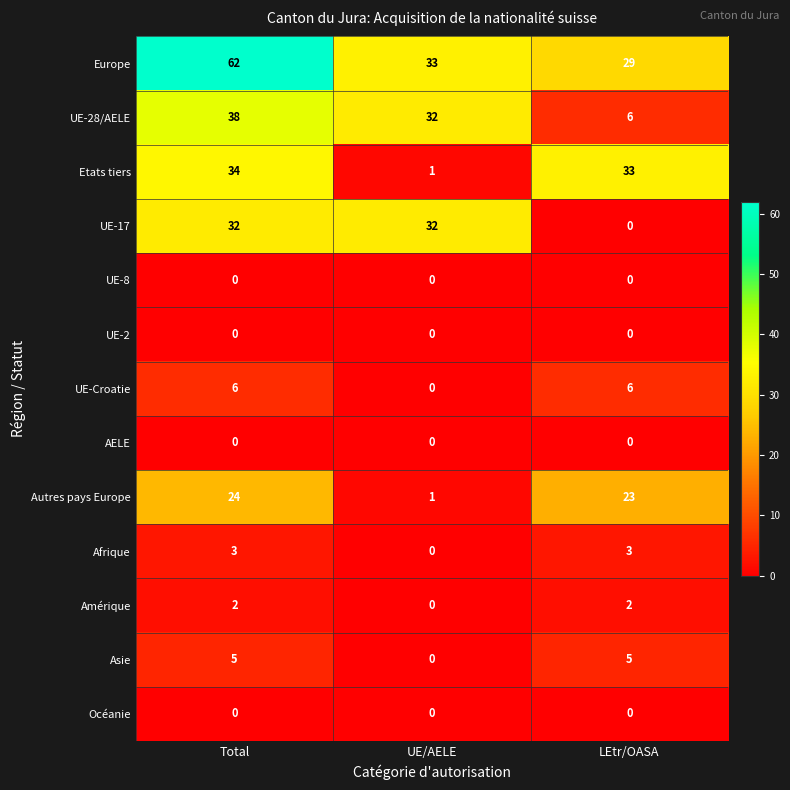

What is the spread (max minus min) of values at LEtr/OASA?

33